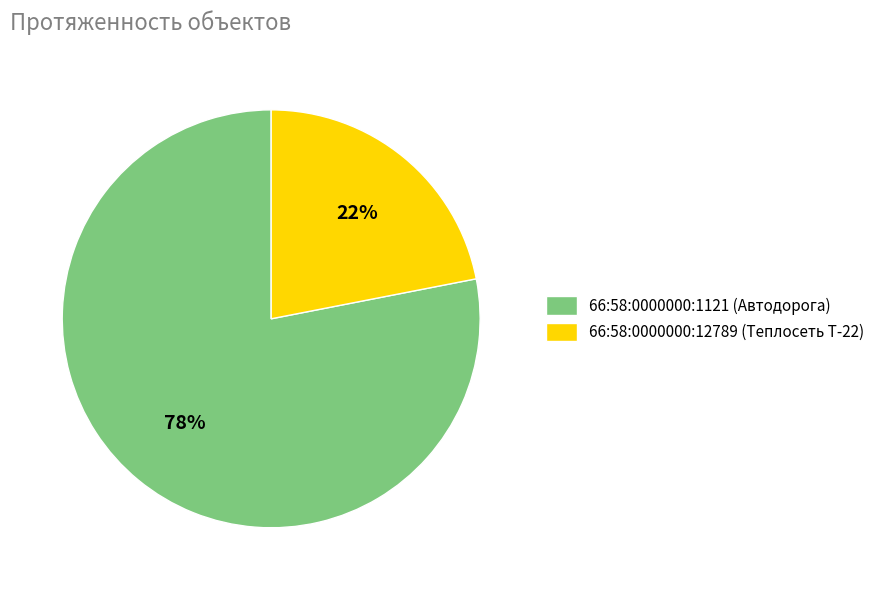

Which slice represents more than half of the pie?

66:58:0000000:1121 (Автодорога)